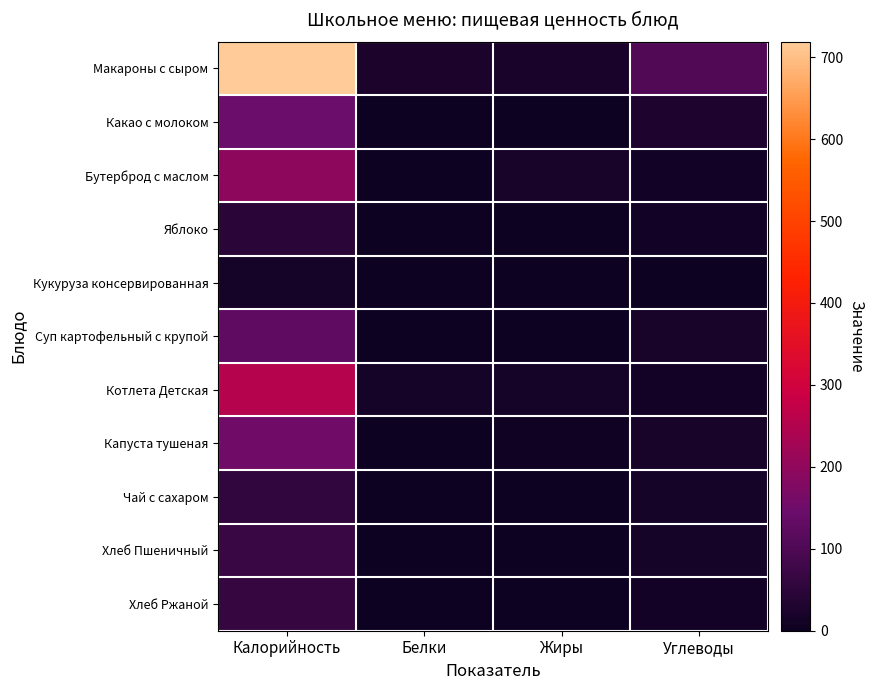

Between Белки and Углеводы, which series saw the biggest shift?

Макароны с сыром